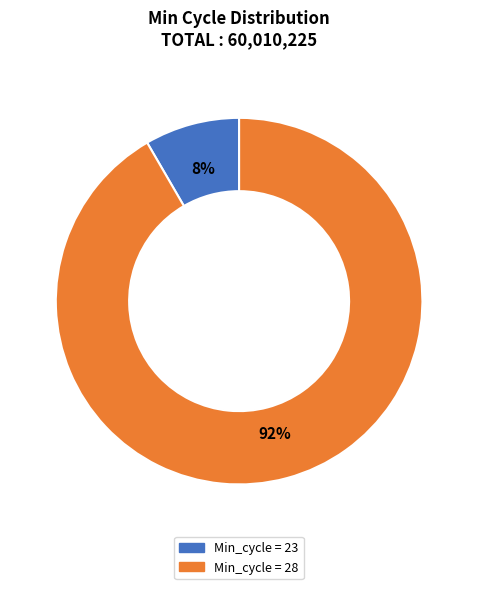

How many slices are in this pie chart?

2